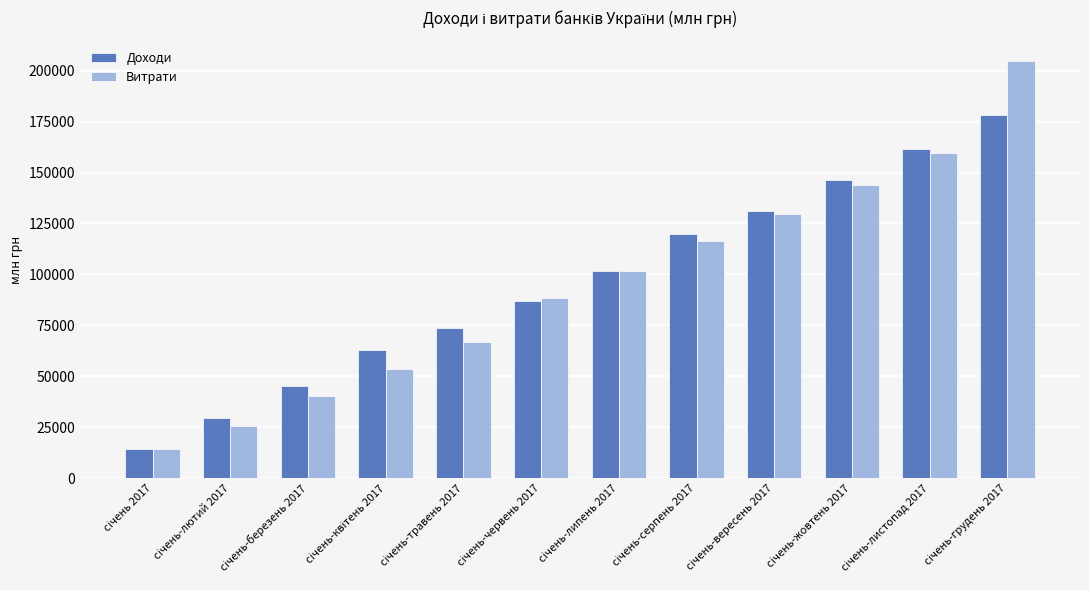

At how many categories does at least one series exceed 71238?

8